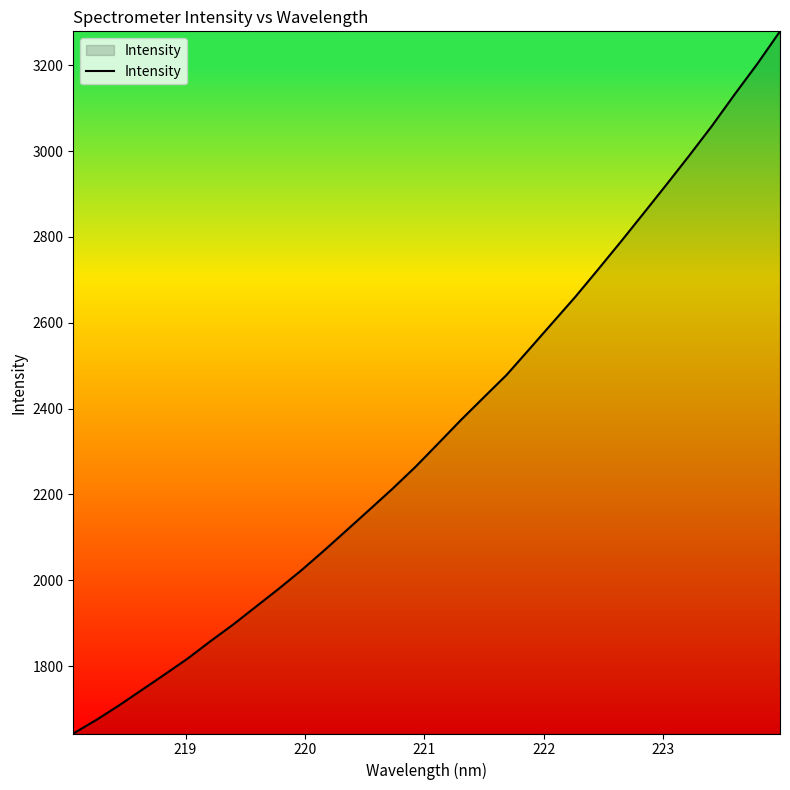

Reading left to right, list all the values displayed in this chart.

1642.9	1674.2	1708.2	1744.3	1780.3	1817.1	1857.5	1896.5	1938.3	1980.0	2023.4	2069.6	2117.3	2165.3	2213.6	2264.3	2318.7	2373.7	2426.3	2478.5	2538.7	2599.2	2659.5	2723.3	2788.1	2854.2	2920.9	2988.5	3057.9	3131.5	3203.0	3278.9